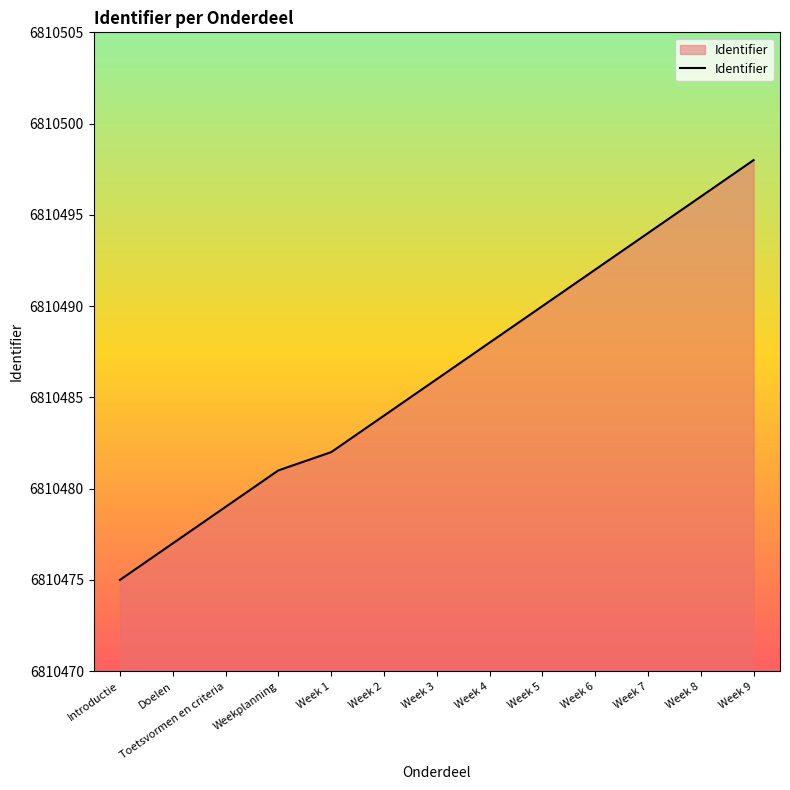

True or false: the data has more than 1 interior local peaks.

False